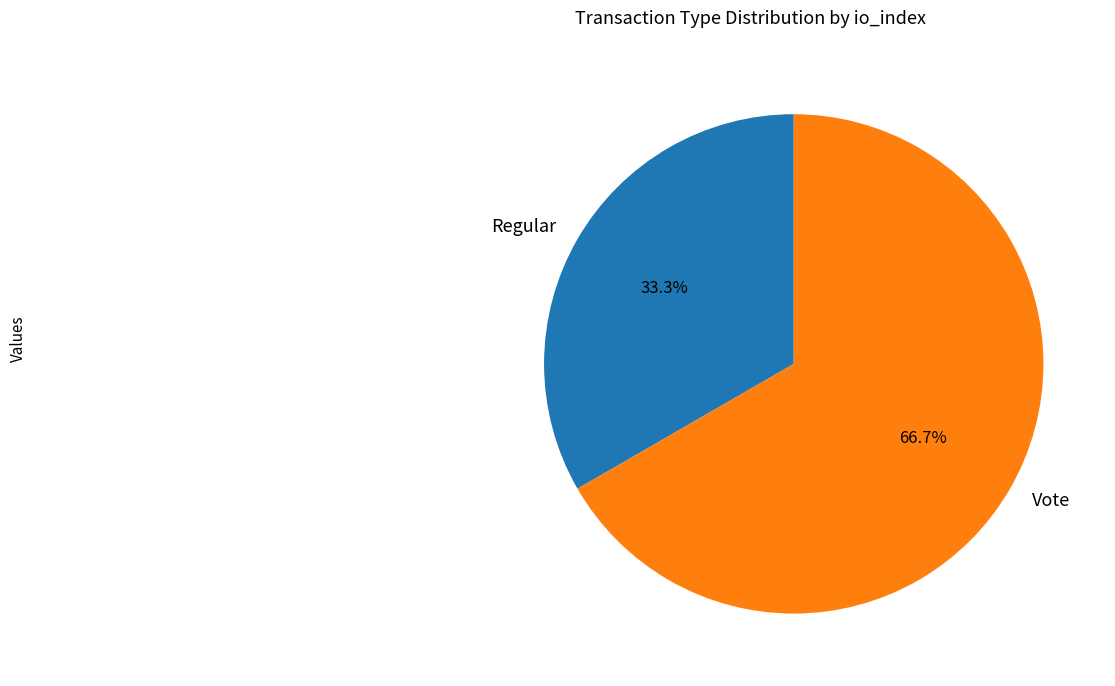

How many segments does this pie chart have?

2